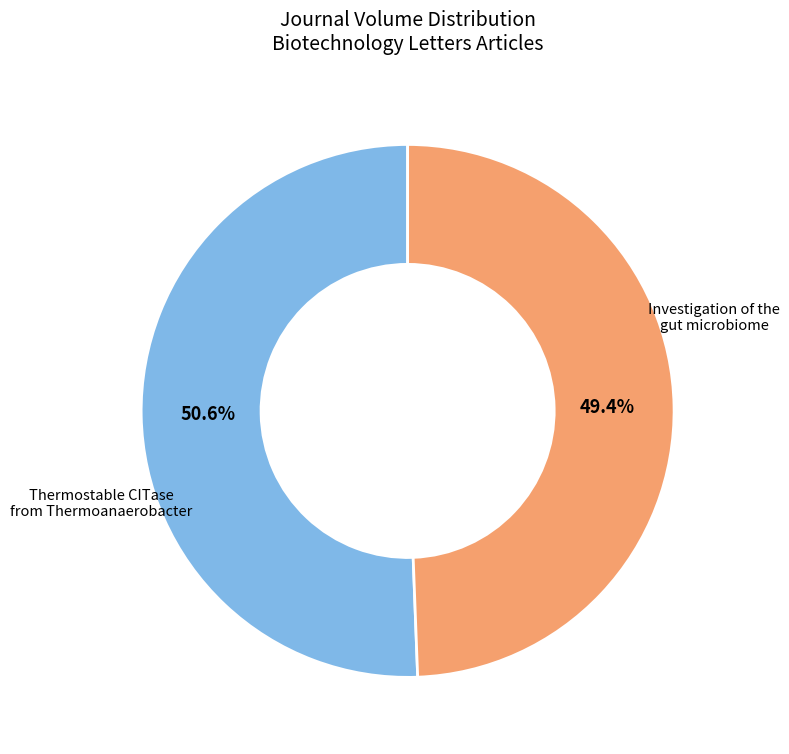

Does any single category account for the majority?

Yes